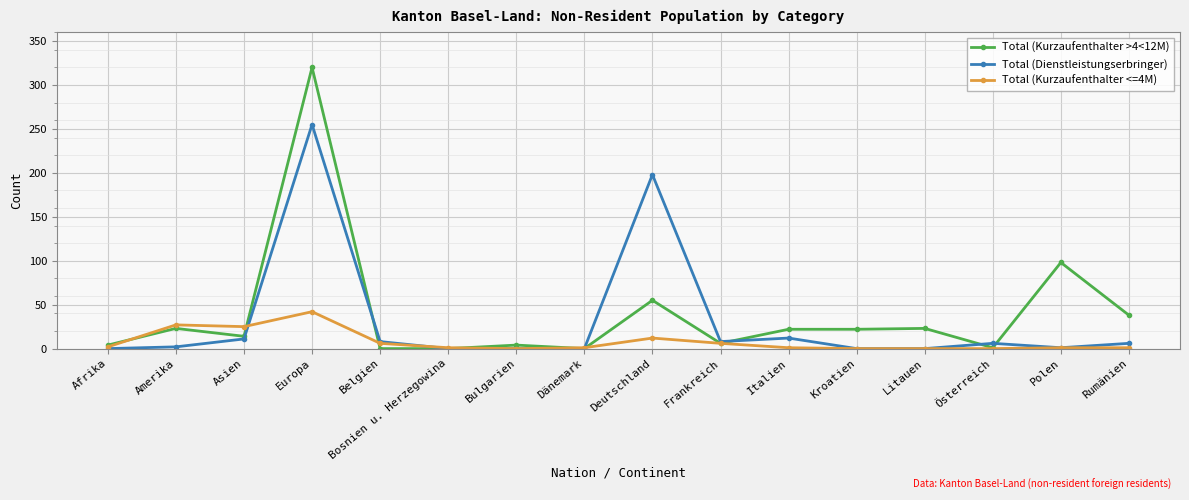

What is the label of the 14th point from the left?

Österreich